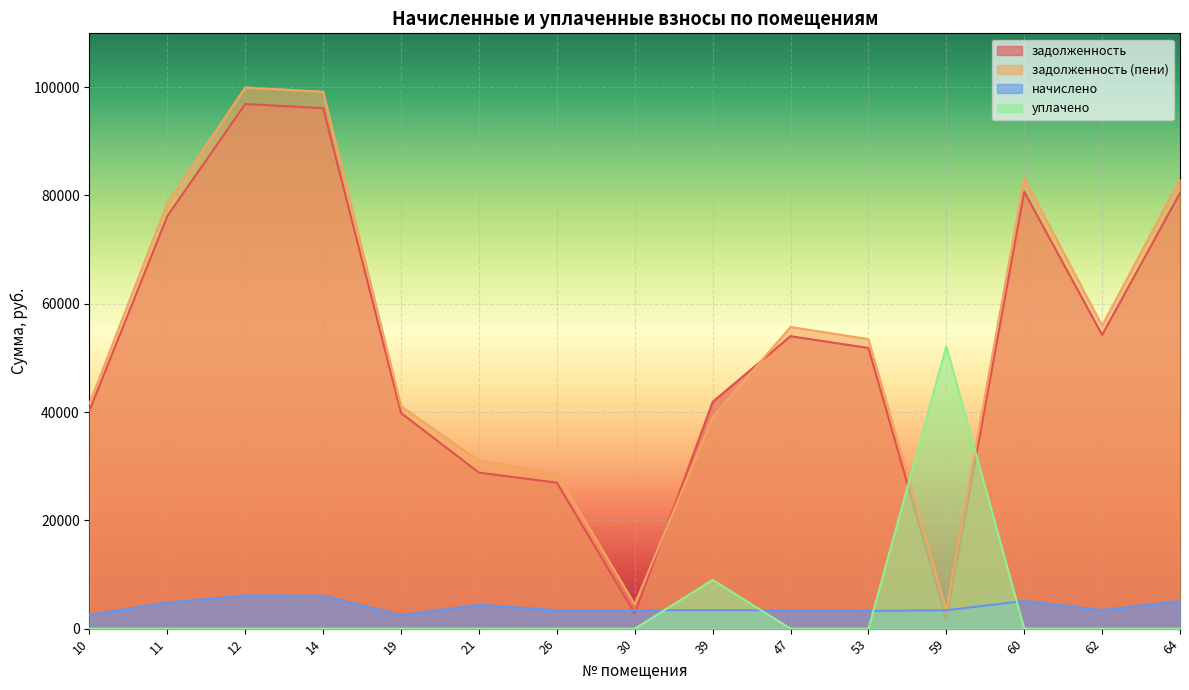

The value of задолженность at 21 is 37927.6. True or false?

False